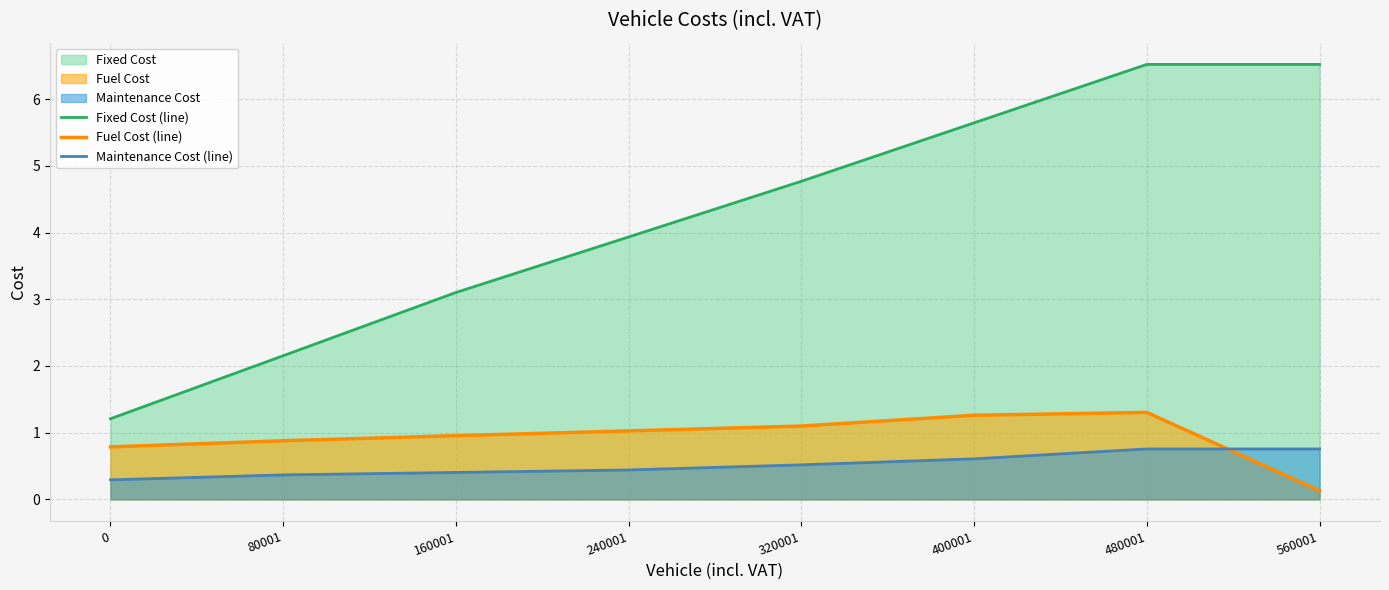

What is the minimum value shown in the chart?

0.1